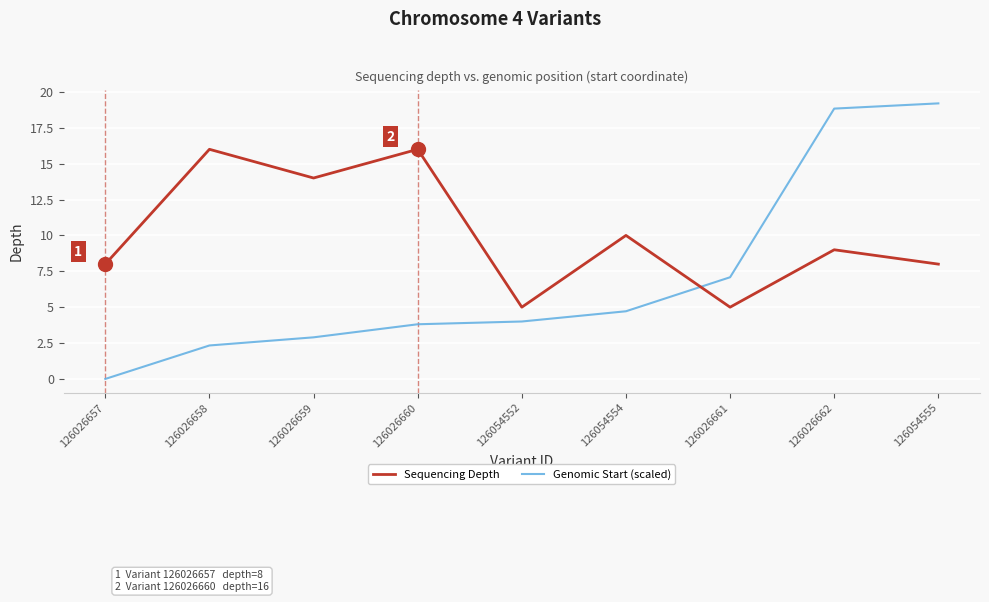

Which series changed the most between 126026658 and 126054554?

Sequencing Depth